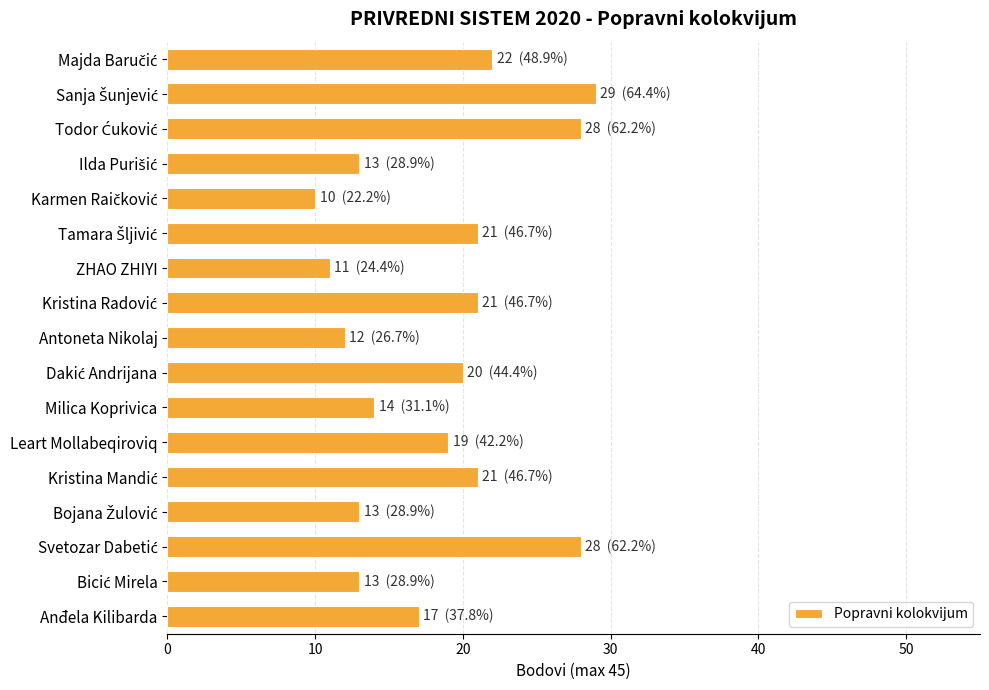

At which label is the value closest to 19?

Leart Mollabeqiroviq